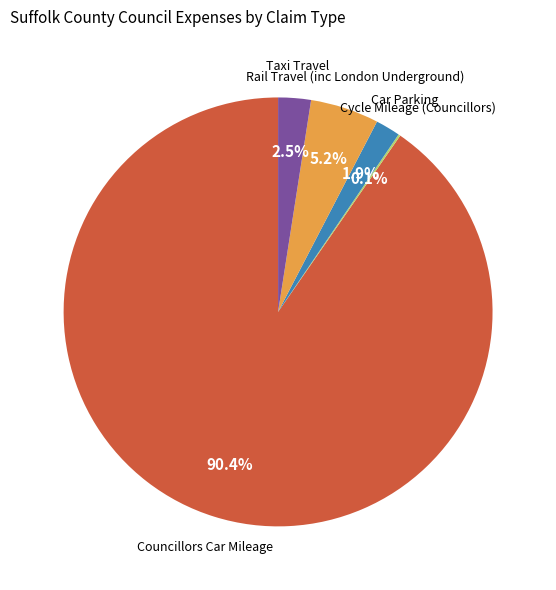

Is there any slice that represents more than half of the pie?

Yes